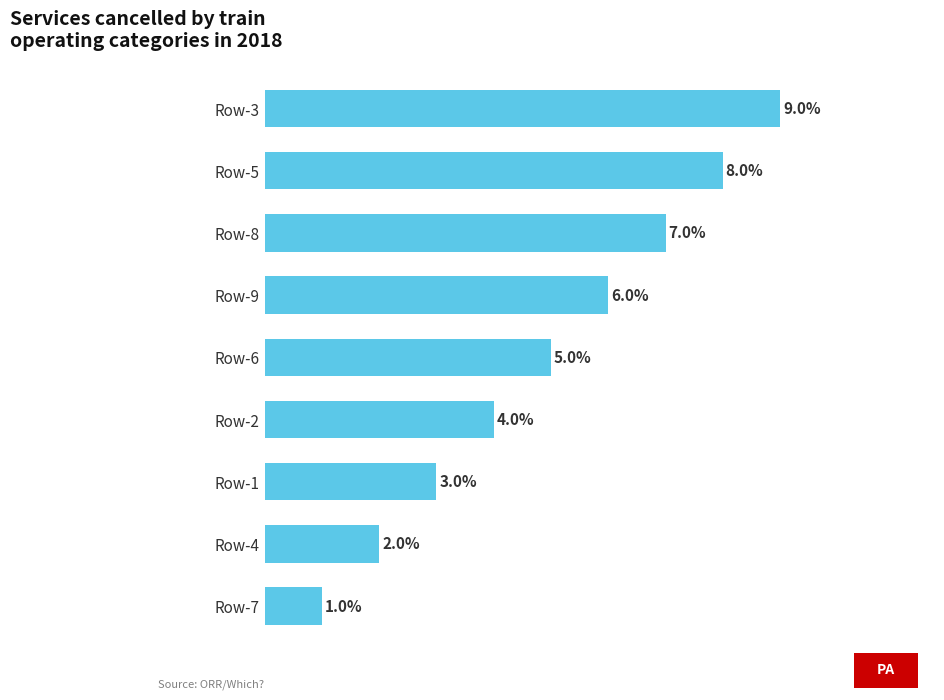

Does the chart contain stacked bars?

No